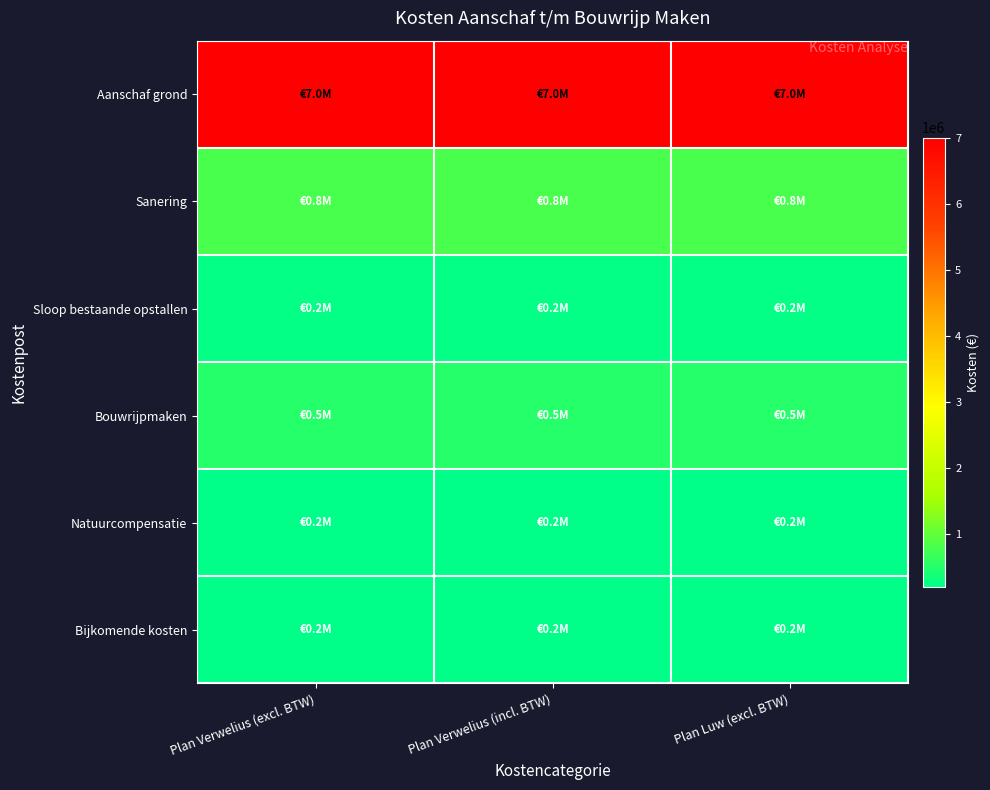

Which category has the lowest value across all series?

Plan Verwelius (excl. BTW)